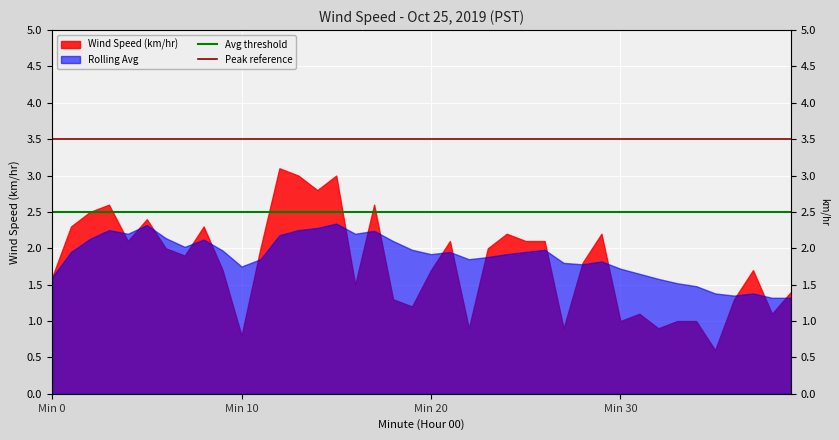

Which series has the largest total across all categories?

Peak reference